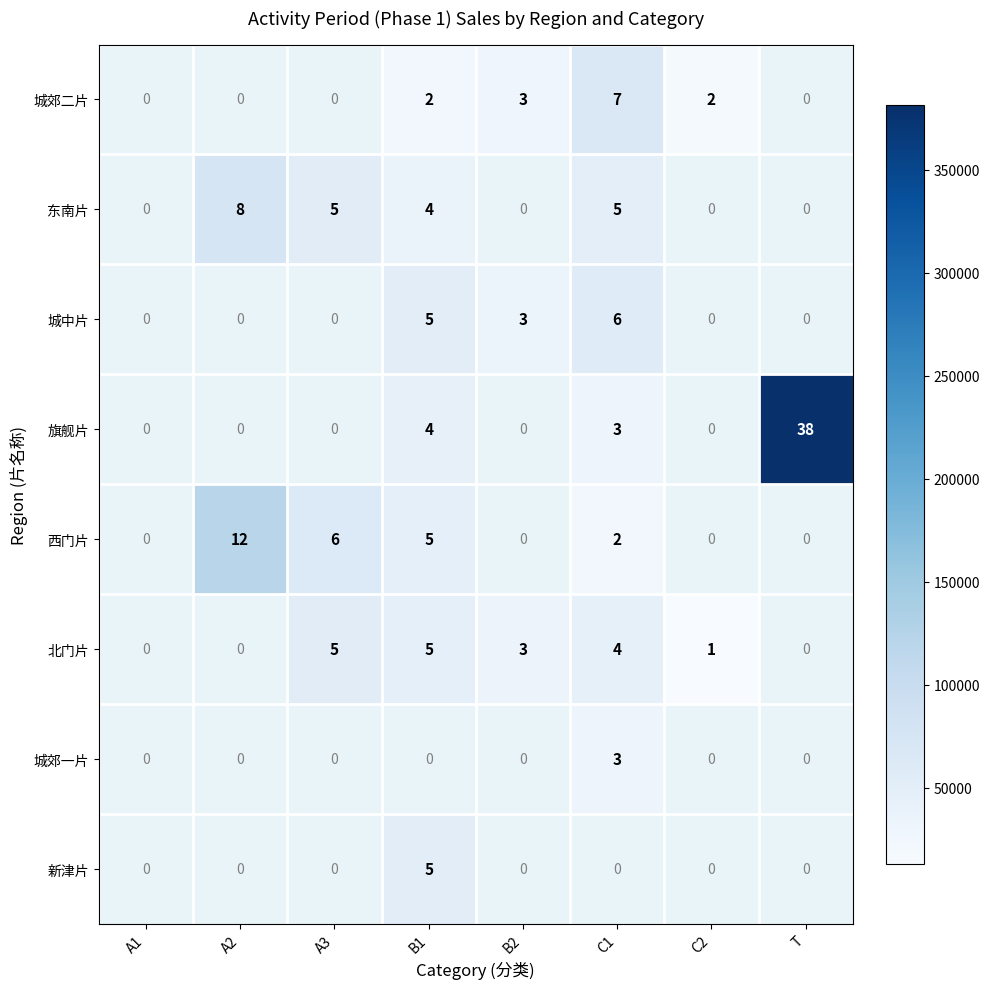

What is the sum of all 西门片 values?

25